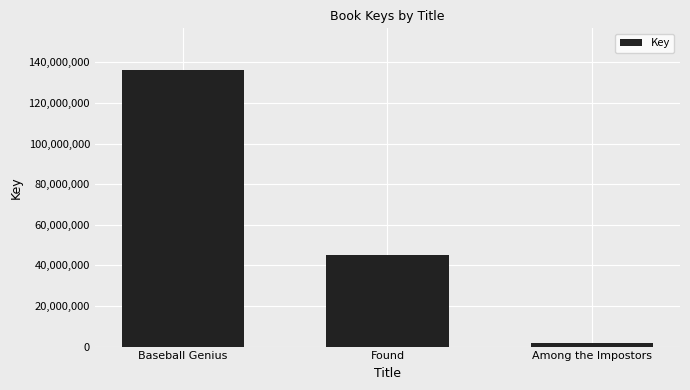

Rank the categories by value from highest to lowest.

Baseball Genius, Found, Among the Impostors